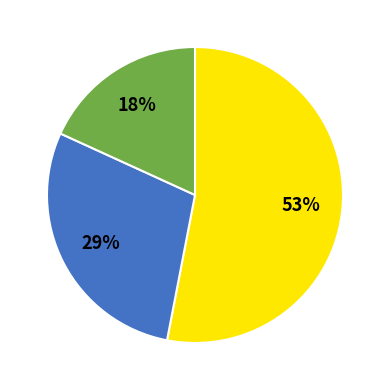

Is there any slice that represents more than half of the pie?

Yes